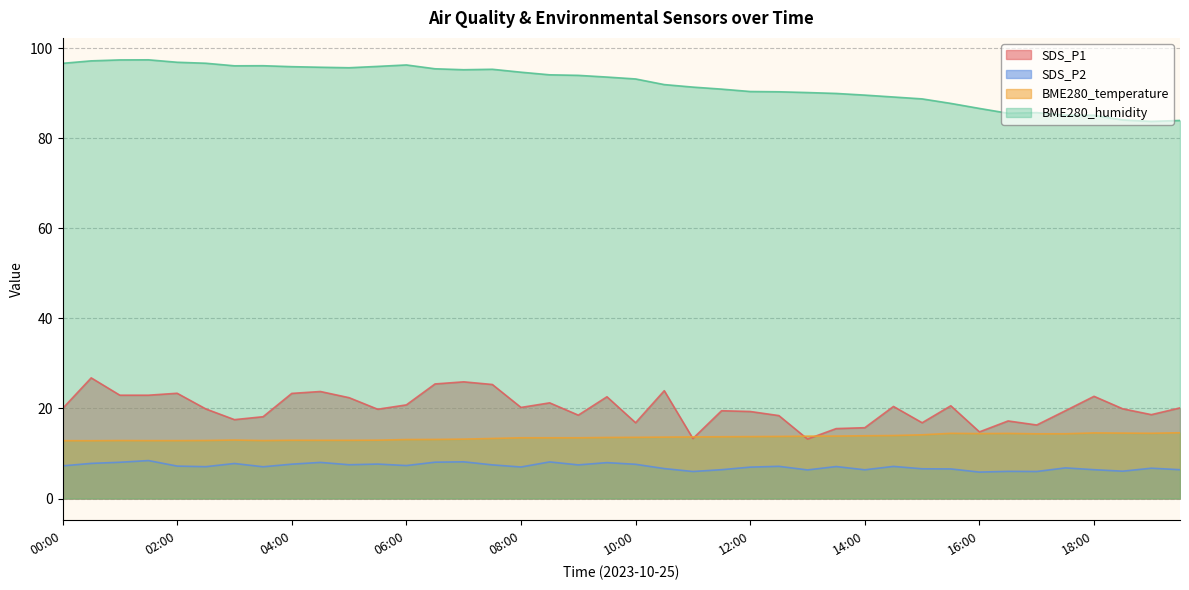

What is the average value of the SDS_P2 series?

7.1